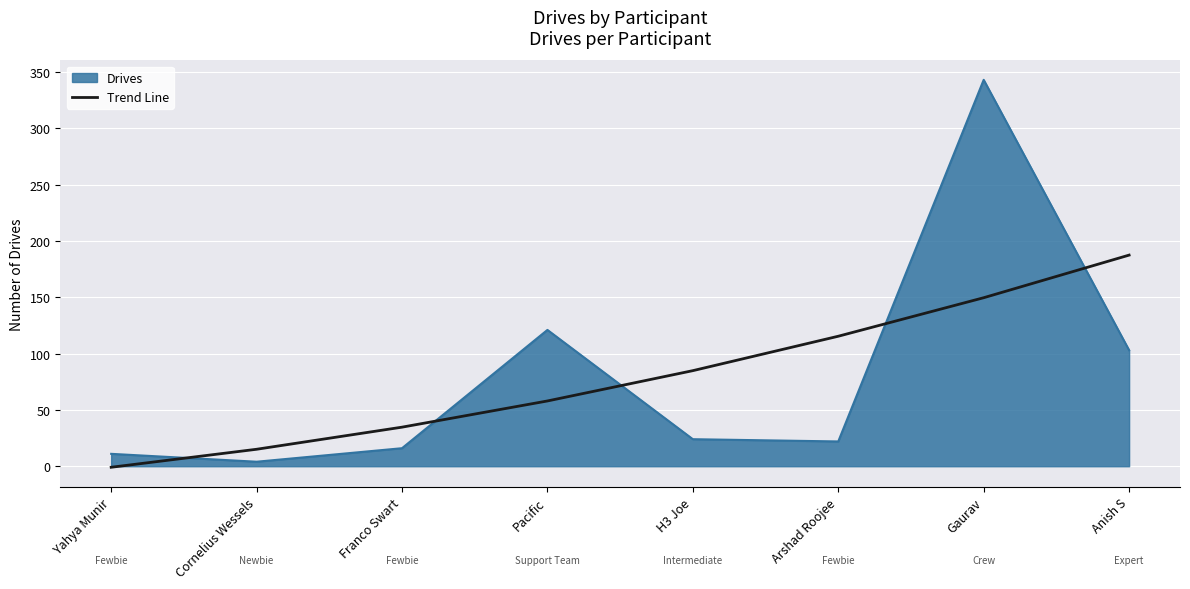

The Drives series shows 11.0 at Yahya Munir. True or false?

True